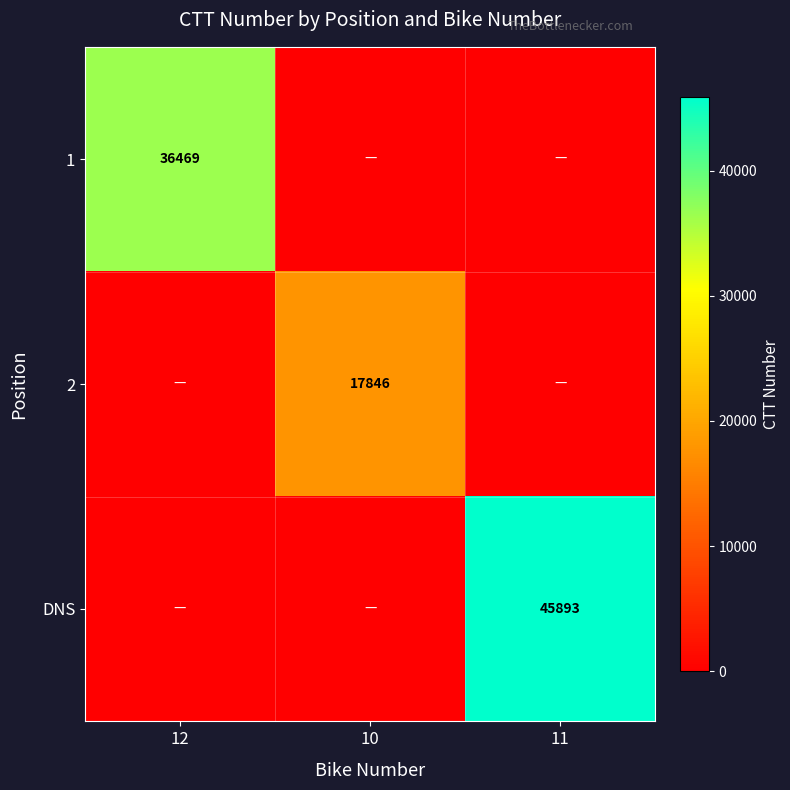

How many distinct data groups are displayed?

3